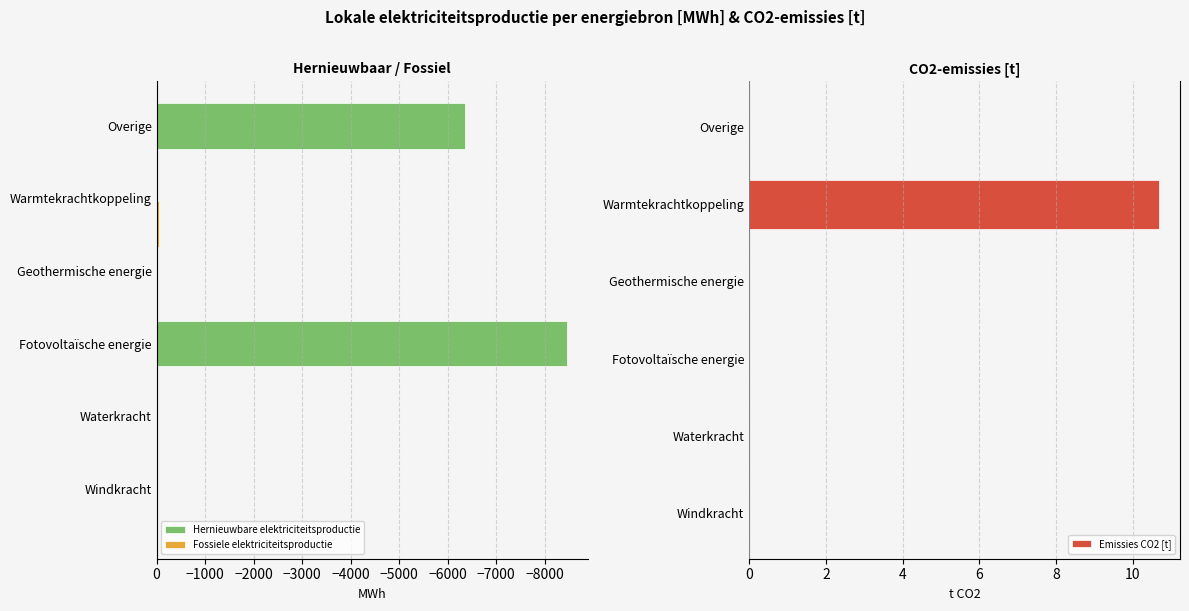

Reading left to right, extract all data points from this chart.

Hernieuwbare elektriciteitsproductie: 0.0	0.0	-8462.4	0.0	0.0	-6367.5
Fossiele elektriciteitsproductie: 0.0	0.0	0.0	0.0	-45.0	0.0
Emissies CO2 [t]: 0.0	0.0	0.0	0.0	10.7	0.0